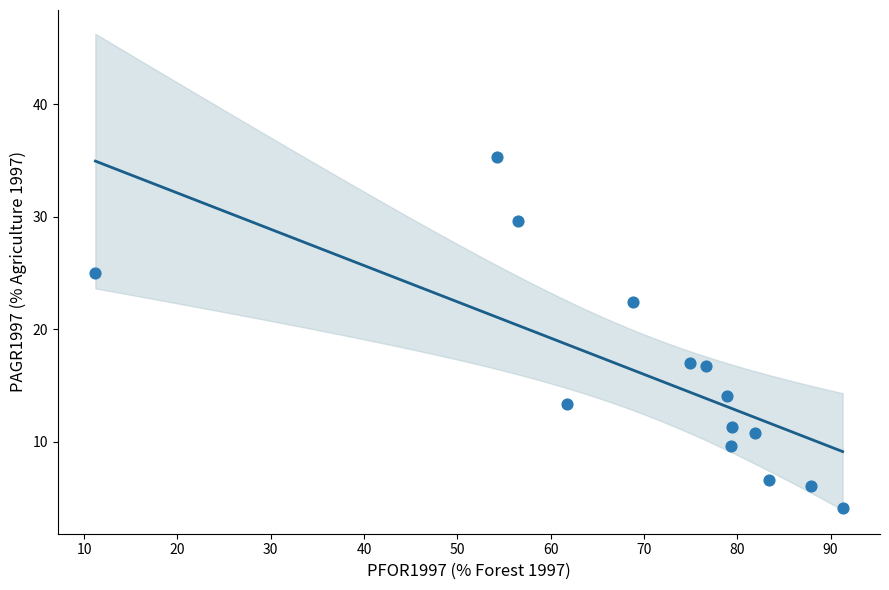

What is the range of X values (max minus min)?

80.1